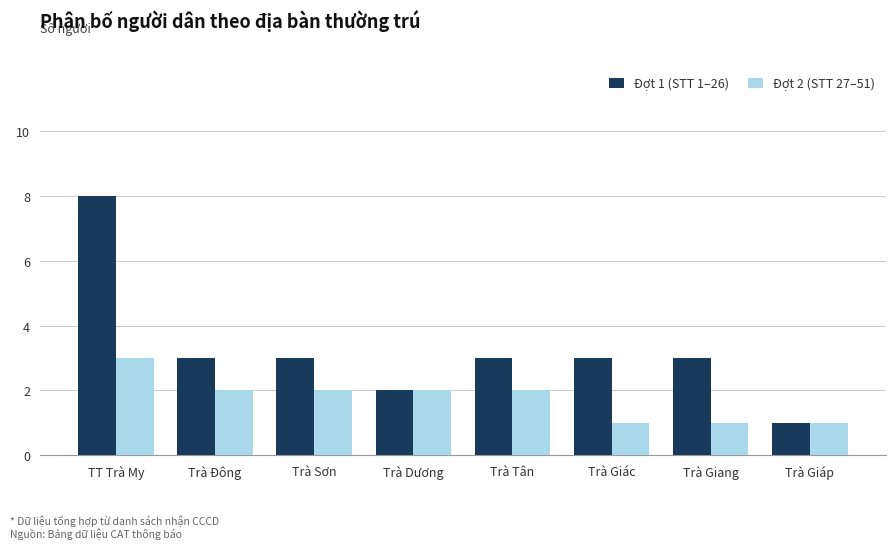

Rank the series by their average value, from highest to lowest.

Đợt 1 (STT 1–26), Đợt 2 (STT 27–51)